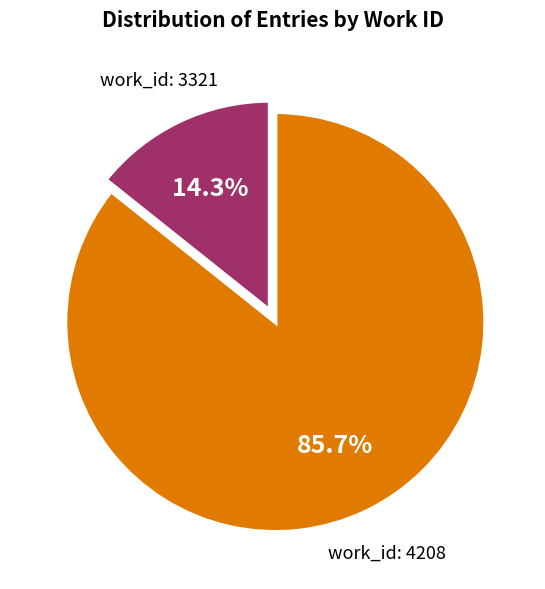

Is there a majority slice in this chart?

Yes